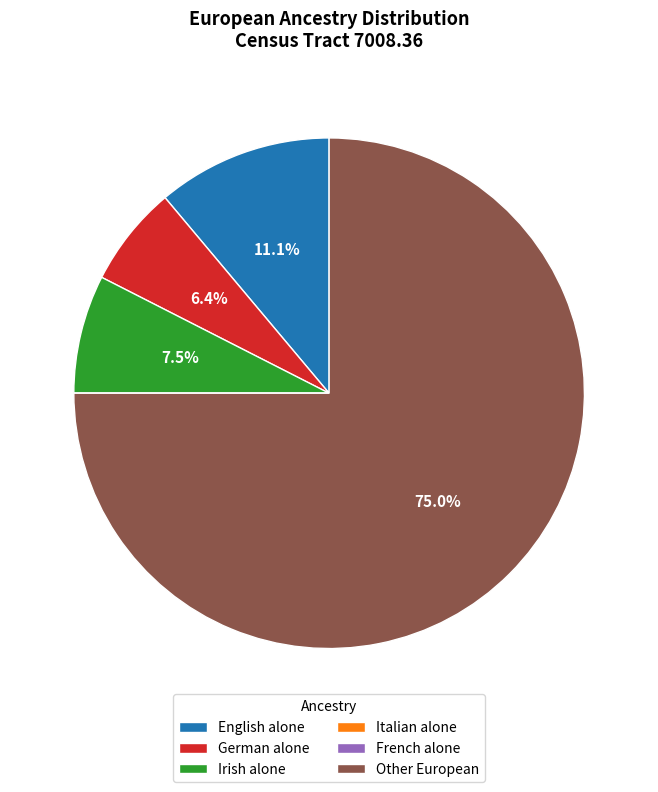

Which category has the biggest portion of the pie?

Other European